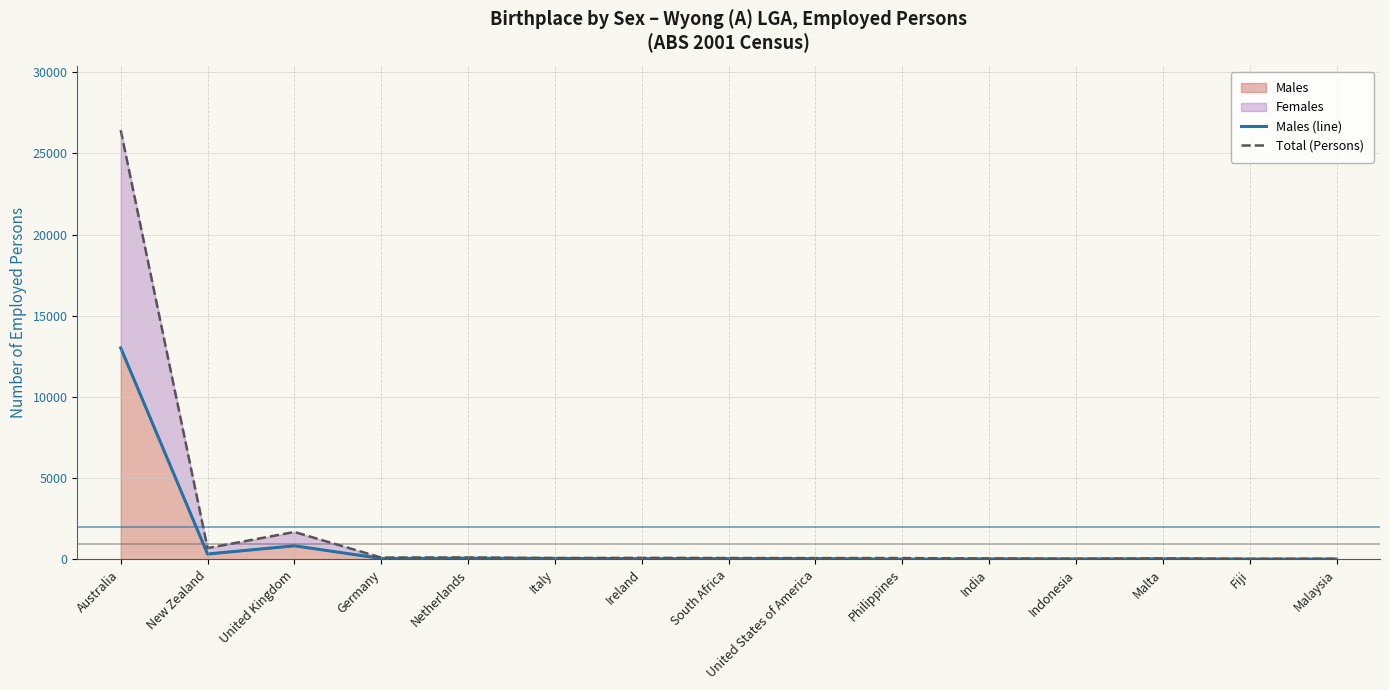

True or false: Males (line) and Total (Persons) cross at least once.

False